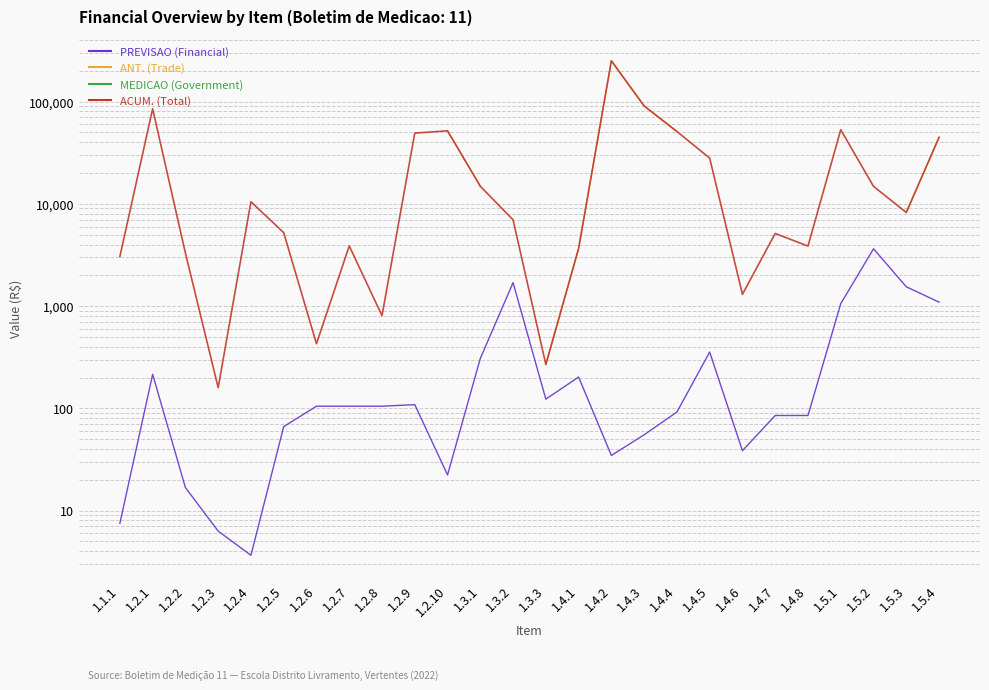

How many lines are shown in the chart?

4